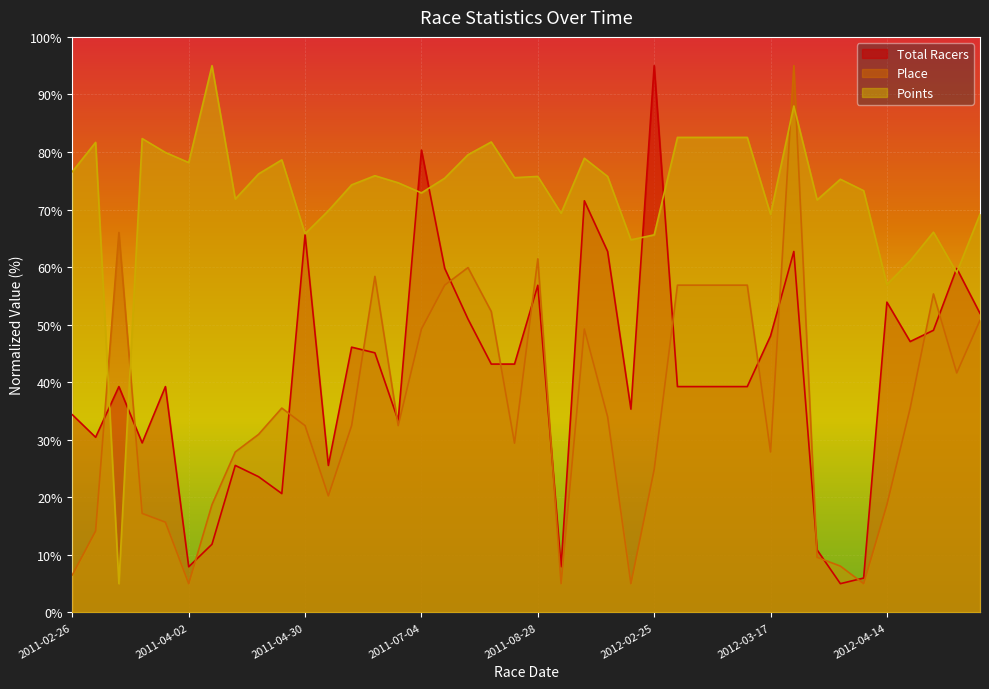

What is the label of the 28th point from the left?

2012-03-02